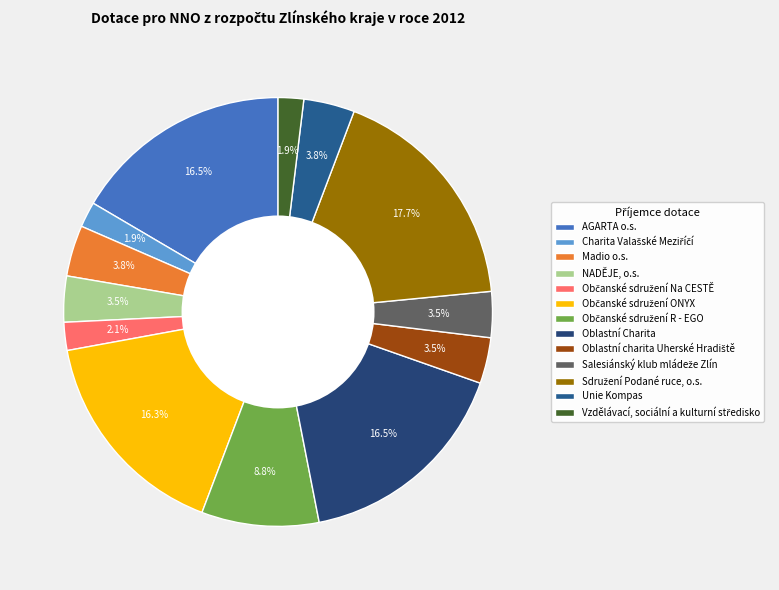

To the nearest percent, what portion does Vzdělávací, sociální a kulturní středisko represent?

2%